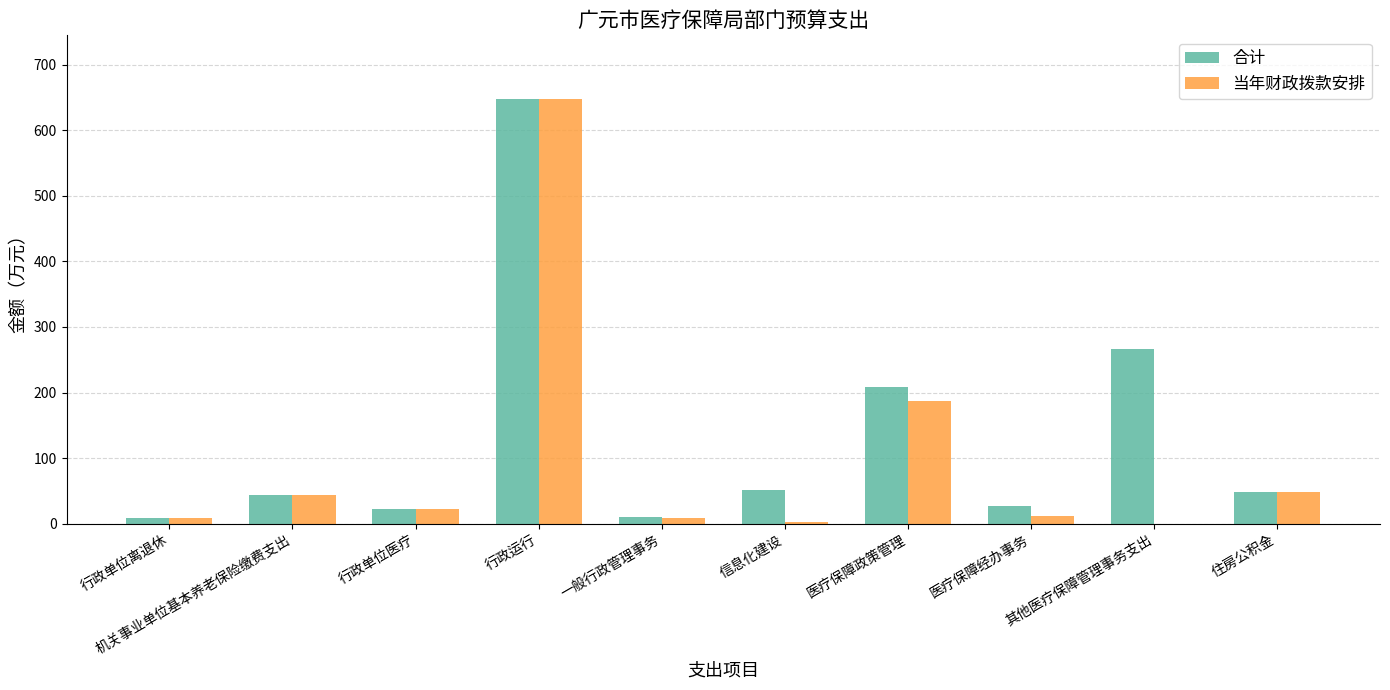

What value does the 合计 series have at 医疗保障政策管理?

208.7